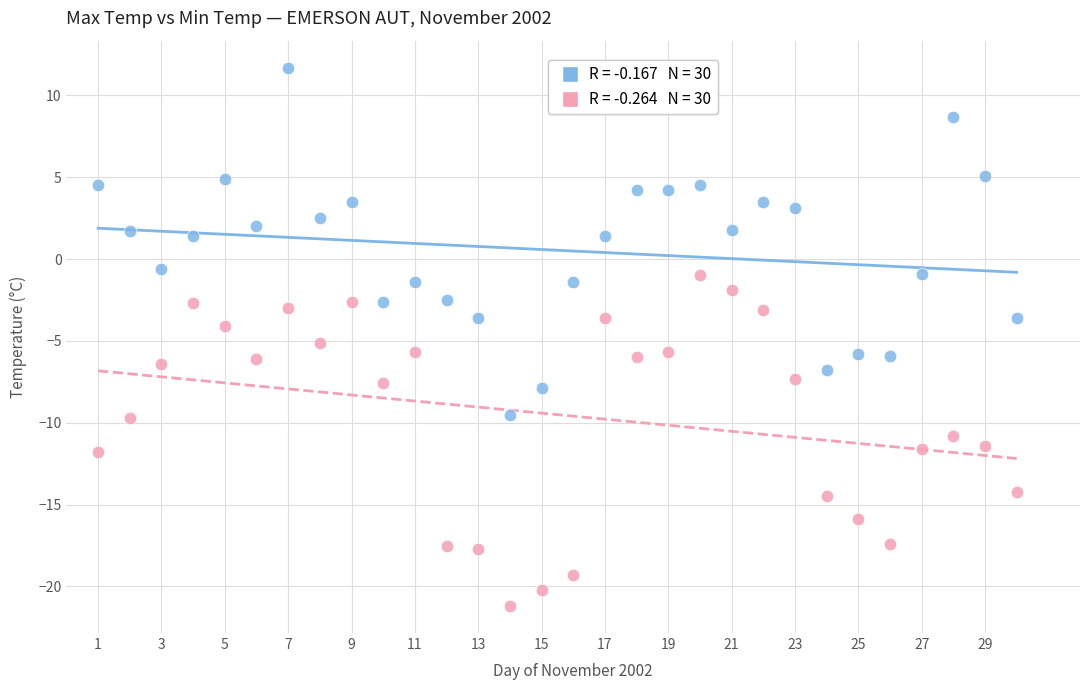

Across all data points, what is the range of Y values (max minus min)?

32.9